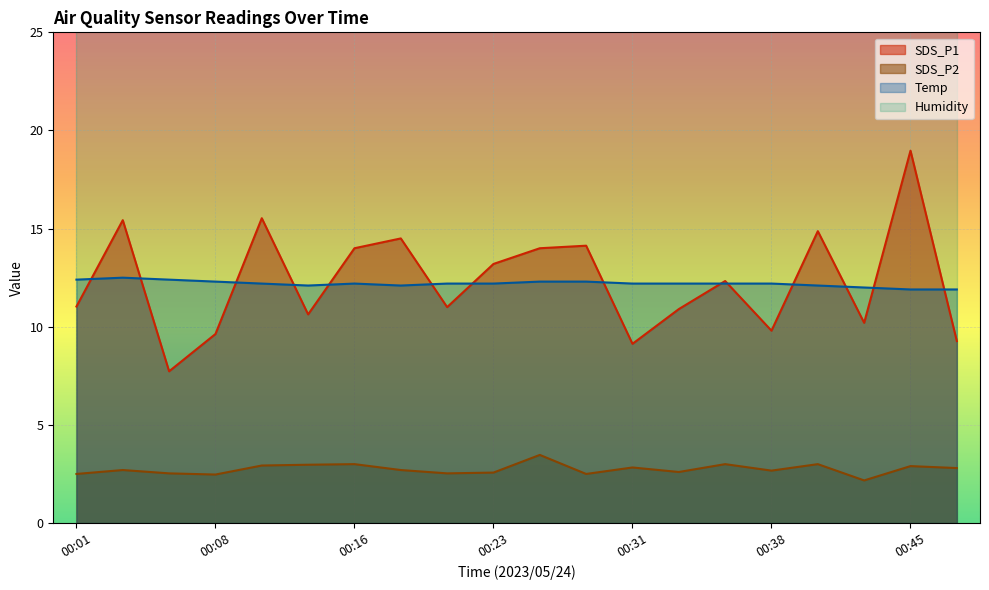

What is the value of the SDS_P1 point at the 13th from the left?

9.1